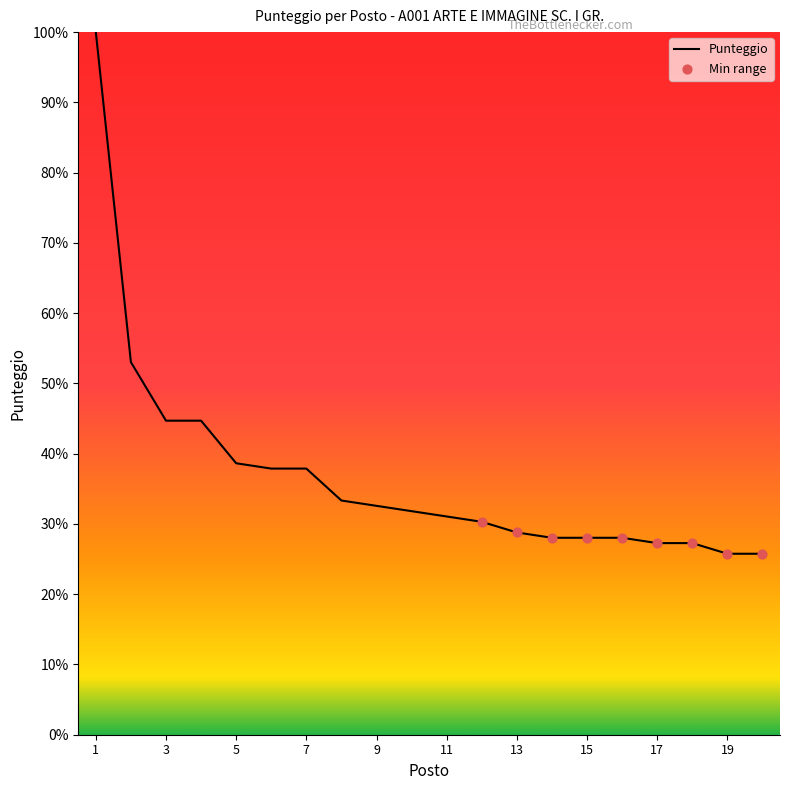

What is the minimum value shown in the chart?

25.8